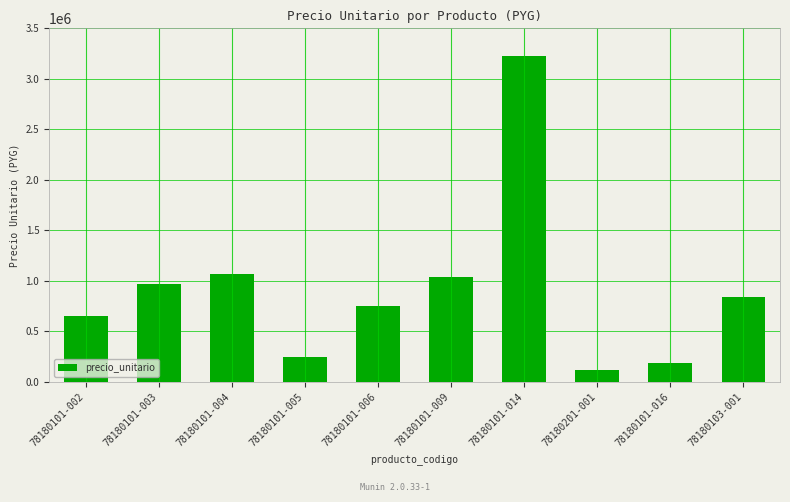

Rank the categories by value from highest to lowest.

78180101-014, 78180101-004, 78180101-009, 78180101-003, 78180103-001, 78180101-006, 78180101-002, 78180101-005, 78180101-016, 78180201-001